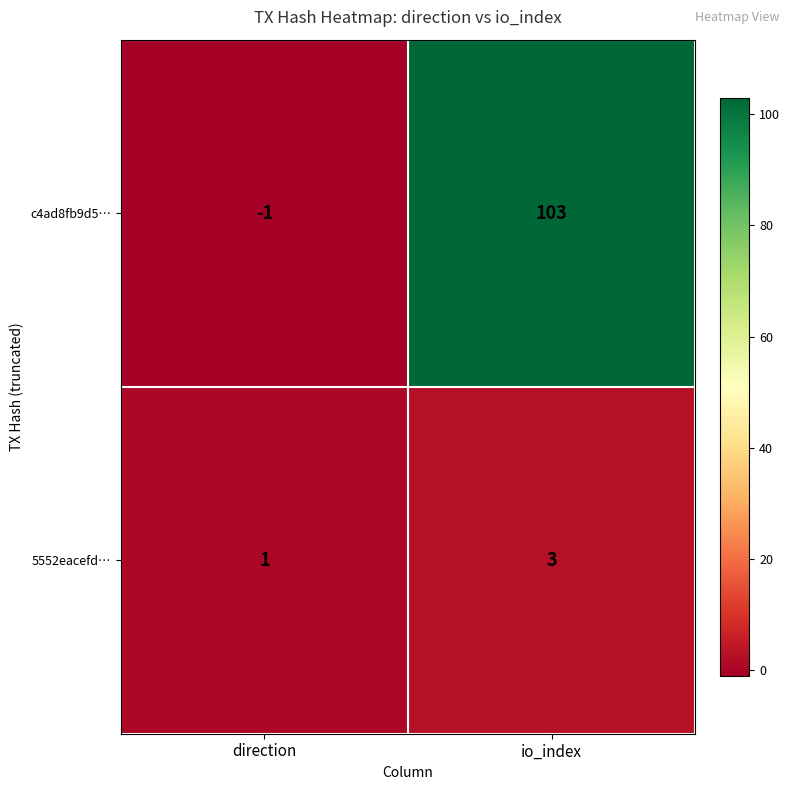

Is it true that 5552eacefd… equals 5 at io_index?

False